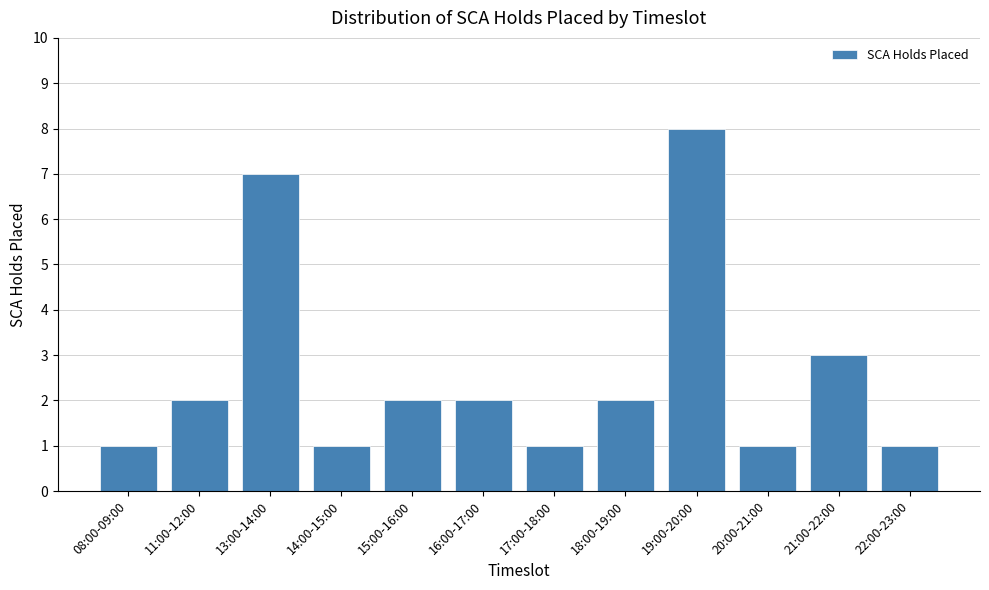

Reading right to left, transcribe all the data shown in this chart.

22:00-23:00=1	21:00-22:00=3	20:00-21:00=1	19:00-20:00=8	18:00-19:00=2	17:00-18:00=1	16:00-17:00=2	15:00-16:00=2	14:00-15:00=1	13:00-14:00=7	11:00-12:00=2	08:00-09:00=1